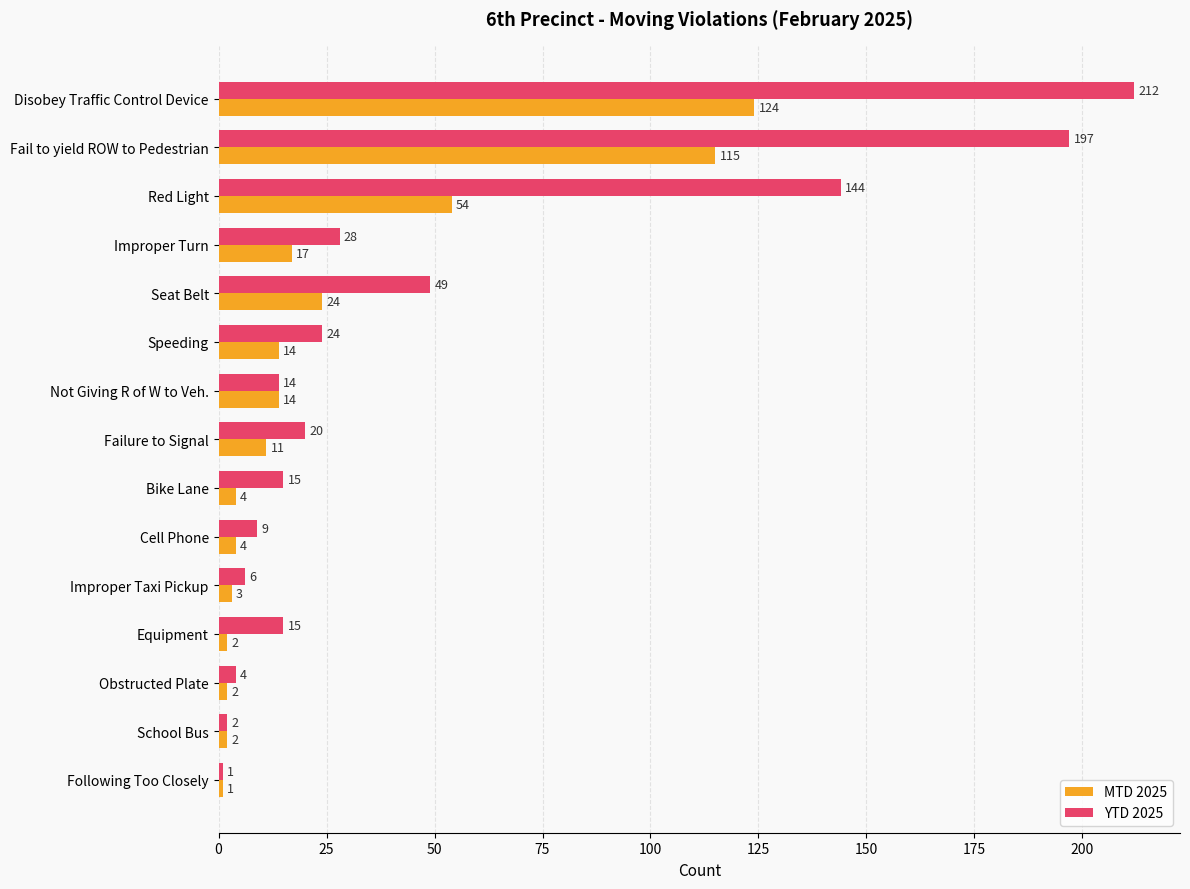

What is the greatest value displayed?

212